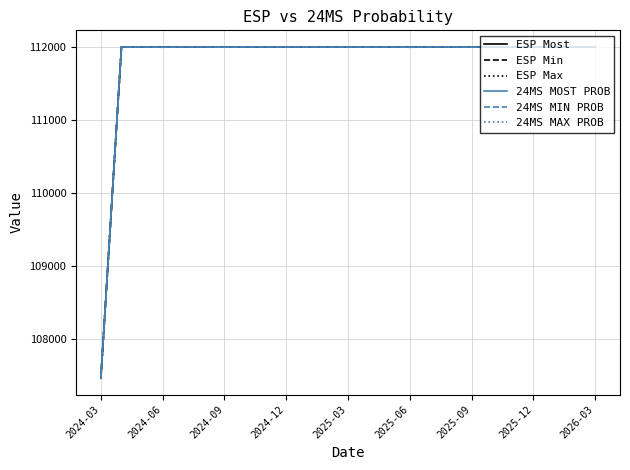

Is this an area chart (filled region under the line)?

No